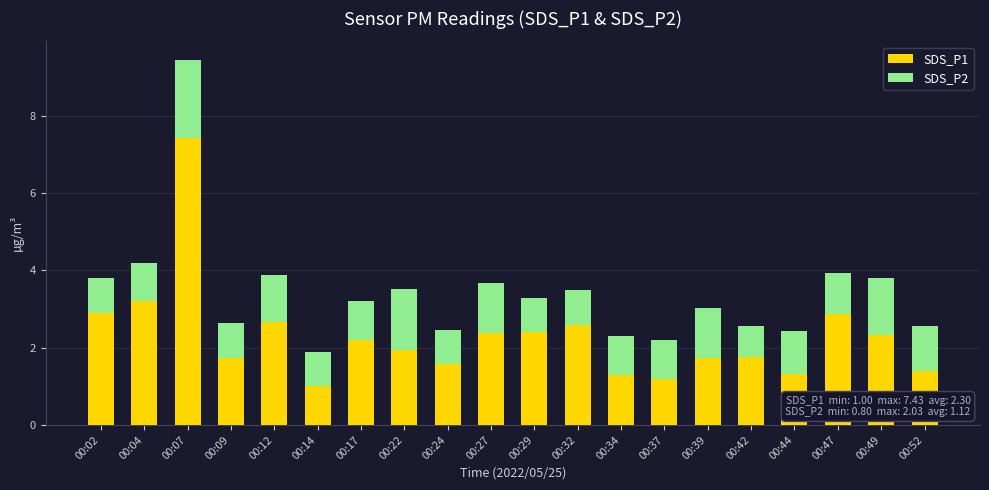

At which label does SDS_P1 first exceed 2?

00:02